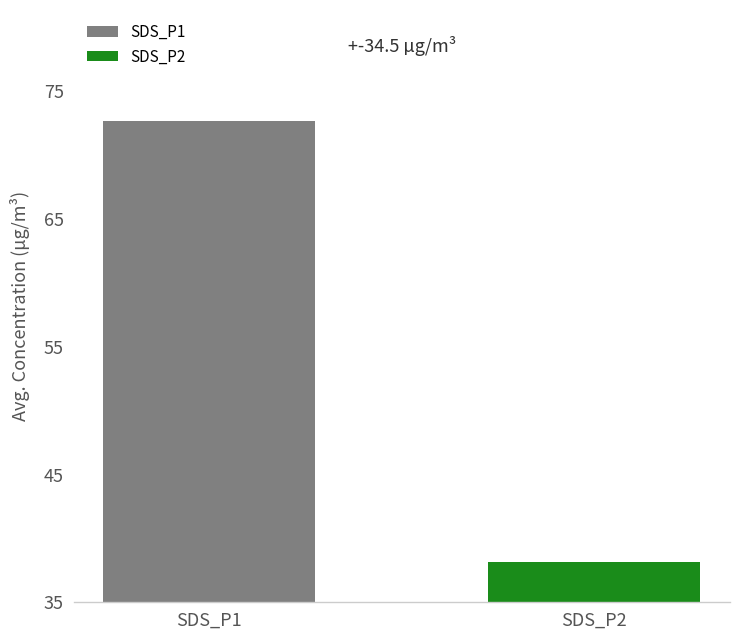

Approximately how many times larger is the value at SDS_P1 compared to SDS_P2?

1.9